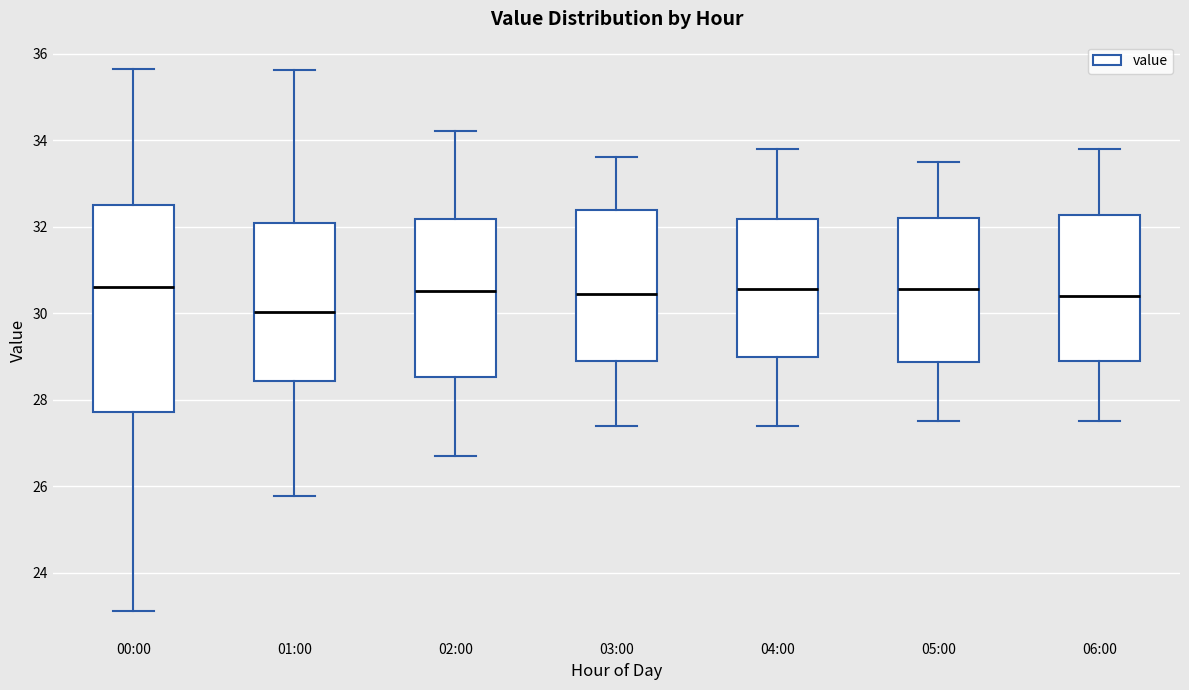

Reading left to right, transcribe this box plot: for each box, give where its median line is, the range the box spans, and where its two whiskers end, as read against the y-axis. The values are not printed on the chart, so give them approximately, as read against the axis.

00:00: median 30.6, box 27.8 to 32.4, whiskers 23.2 to 35.6
01:00: median 30.0, box 28.4 to 32.0, whiskers 25.8 to 35.6
02:00: median 30.6, box 28.6 to 32.2, whiskers 26.8 to 34.2
03:00: median 30.4, box 29.0 to 32.4, whiskers 27.4 to 33.6
04:00: median 30.6, box 29.0 to 32.2, whiskers 27.4 to 33.8
05:00: median 30.6, box 28.8 to 32.2, whiskers 27.6 to 33.6
06:00: median 30.4, box 29.0 to 32.2, whiskers 27.6 to 33.8